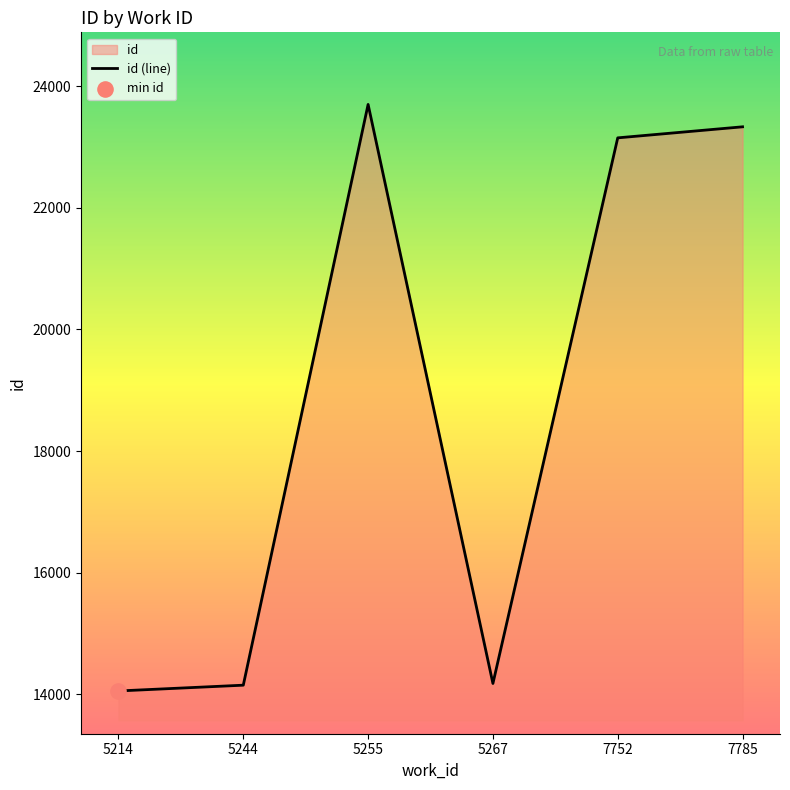

Which has a higher value, 5214 or 5255?

5255